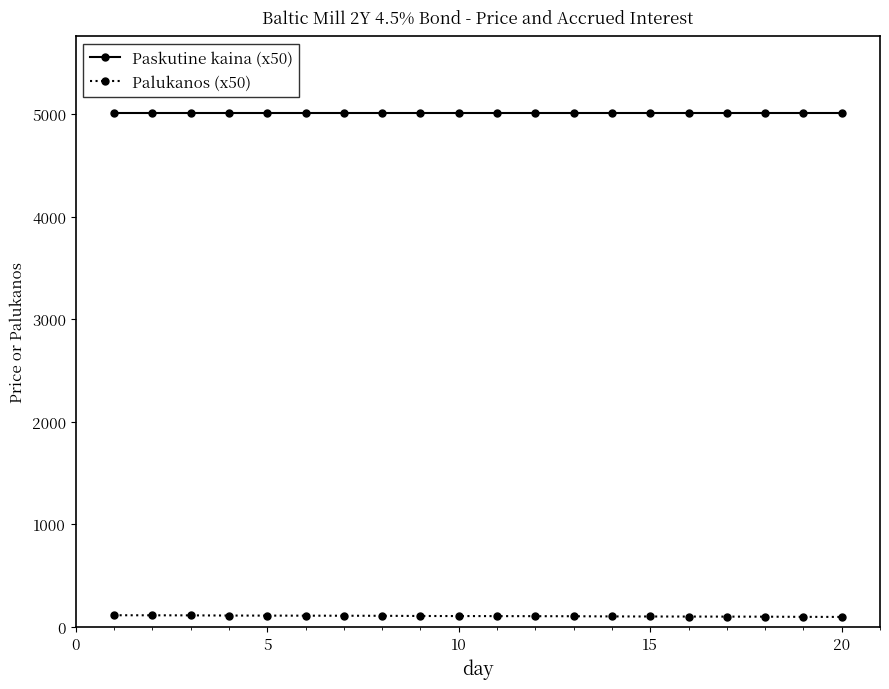

What is the maximum value shown in the chart?

5006.1